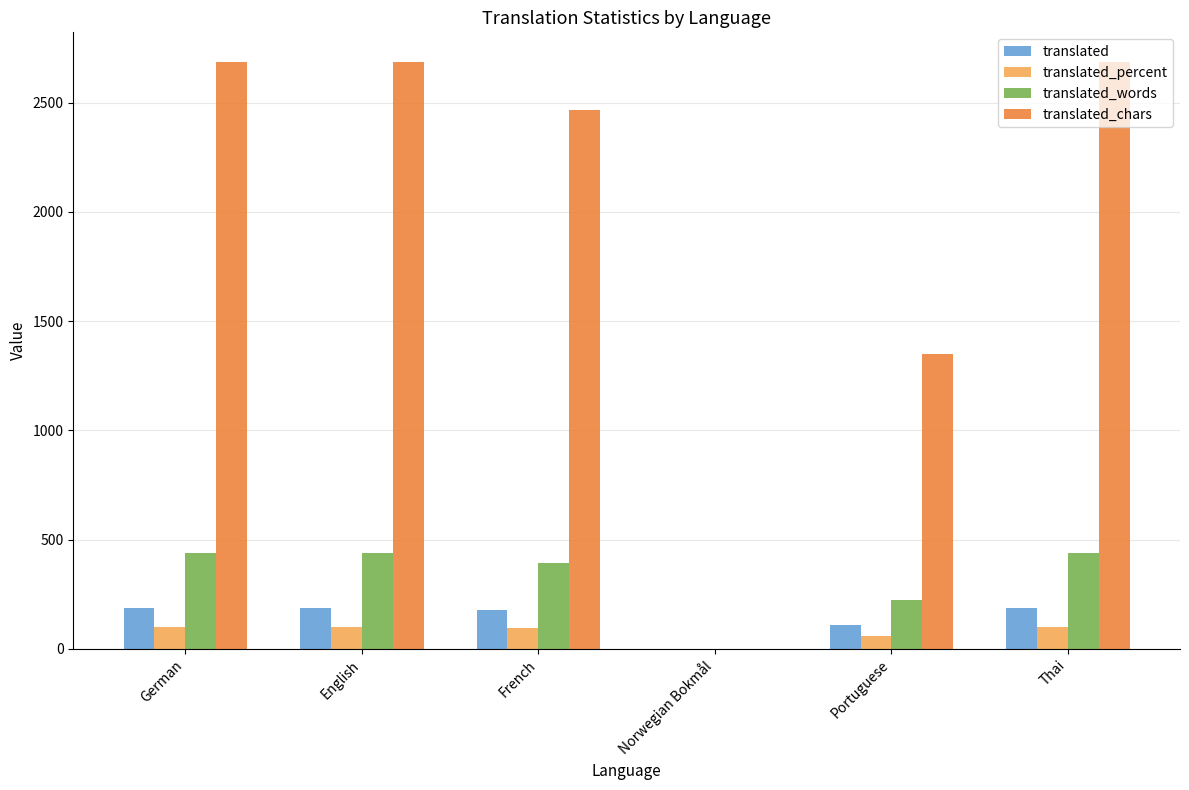

Which series changed the most between English and French?

translated_chars